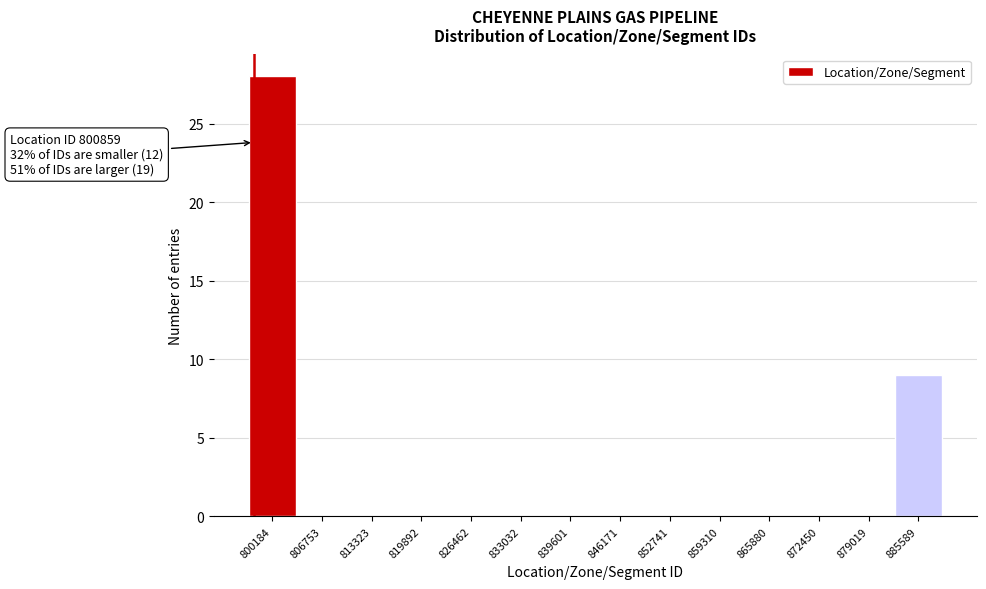

Reading right to left, extract all data points from this chart.

885589=9	879019=0	872450=0	865880=0	859310=0	852741=0	846171=0	839601=0	833032=0	826462=0	819892=0	813323=0	806753=0	800184=28